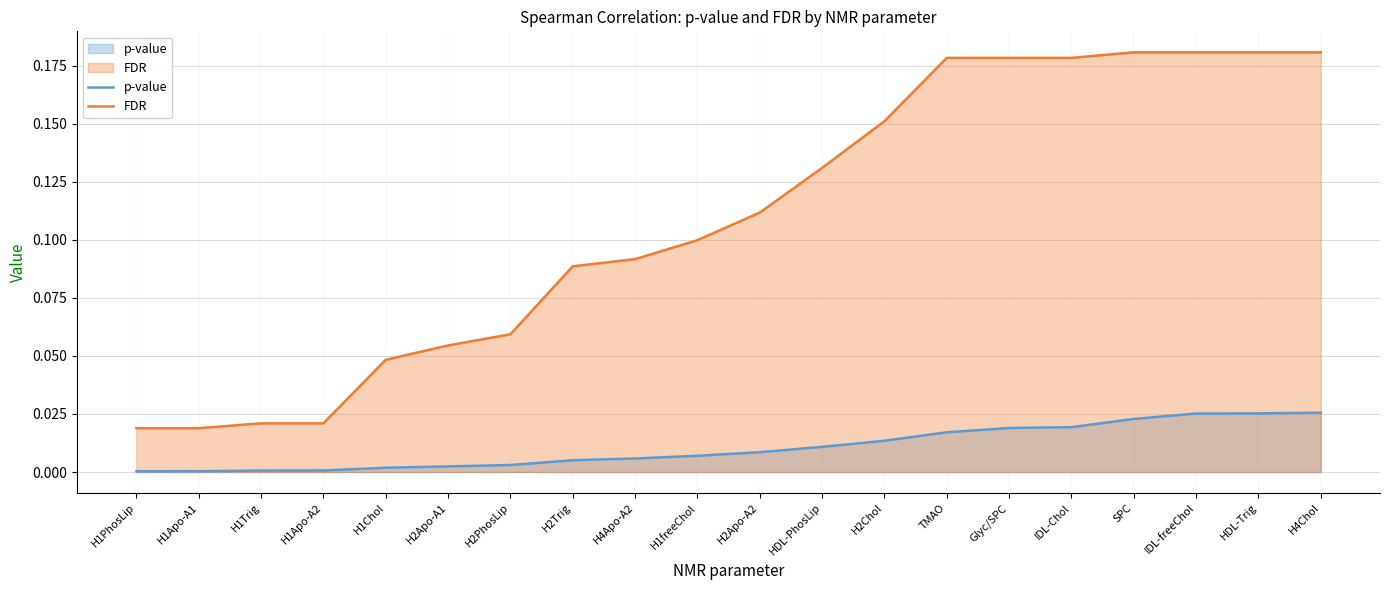

Reading right to left, what are all the values shown in this chart?

p-value: H4Chol=0.0	HDL-Trig=0.0	IDL-freeChol=0.0	SPC=0.0	IDL-Chol=0.0	Glyc/SPC=0.0	TMAO=0.0	H2Chol=0.0	HDL-PhosLip=0.0	H2Apo-A2=0.0	H1freeChol=0.0	H4Apo-A2=0.0	H2Trig=0.0	H2PhosLip=0.0	H2Apo-A1=0.0	H1Chol=0.0	H1Apo-A2=0.0	H1Trig=0.0	H1Apo-A1=0.0	H1PhosLip=0.0
FDR: H4Chol=0.2	HDL-Trig=0.2	IDL-freeChol=0.2	SPC=0.2	IDL-Chol=0.2	Glyc/SPC=0.2	TMAO=0.2	H2Chol=0.2	HDL-PhosLip=0.1	H2Apo-A2=0.1	H1freeChol=0.1	H4Apo-A2=0.1	H2Trig=0.1	H2PhosLip=0.1	H2Apo-A1=0.1	H1Chol=0.0	H1Apo-A2=0.0	H1Trig=0.0	H1Apo-A1=0.0	H1PhosLip=0.0